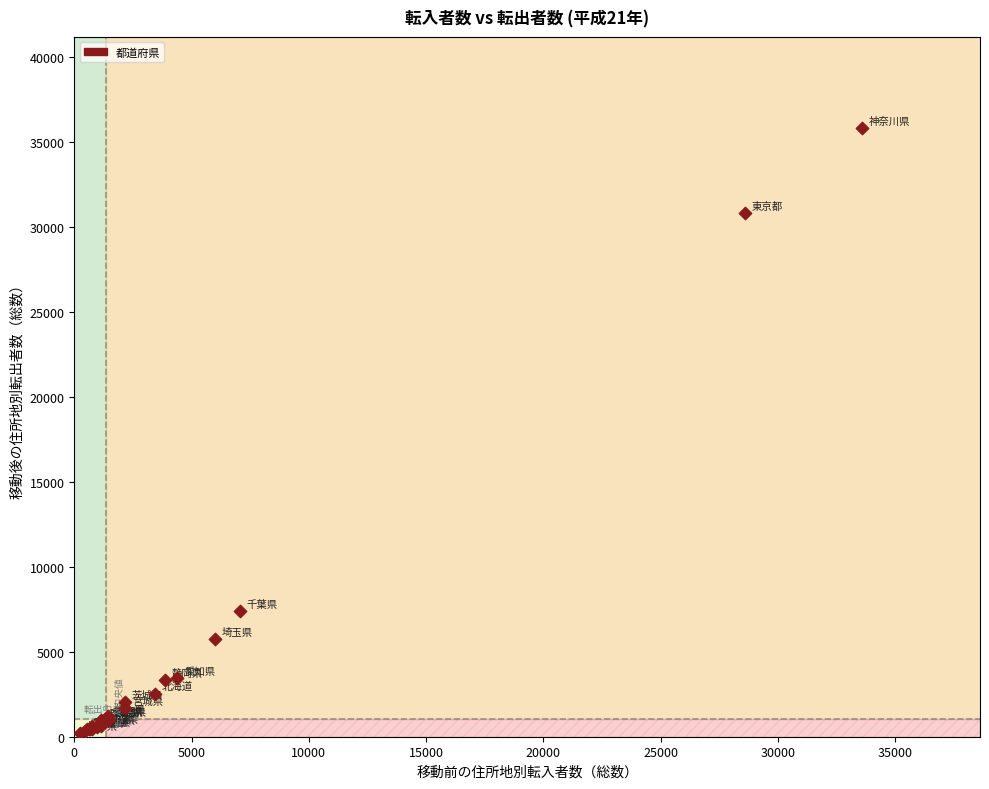

What Y value in the scatter plot is closest to 18017?

7393